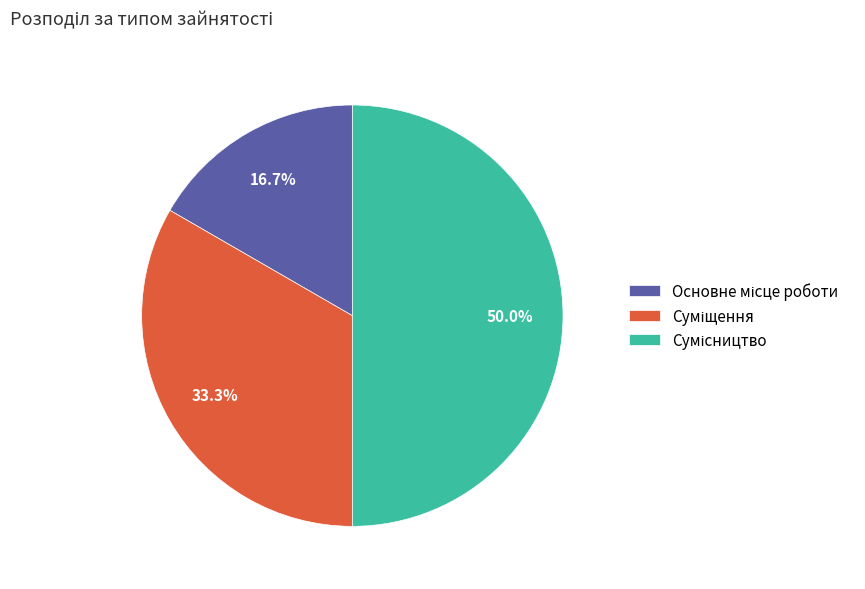

How many segments does this pie chart have?

3